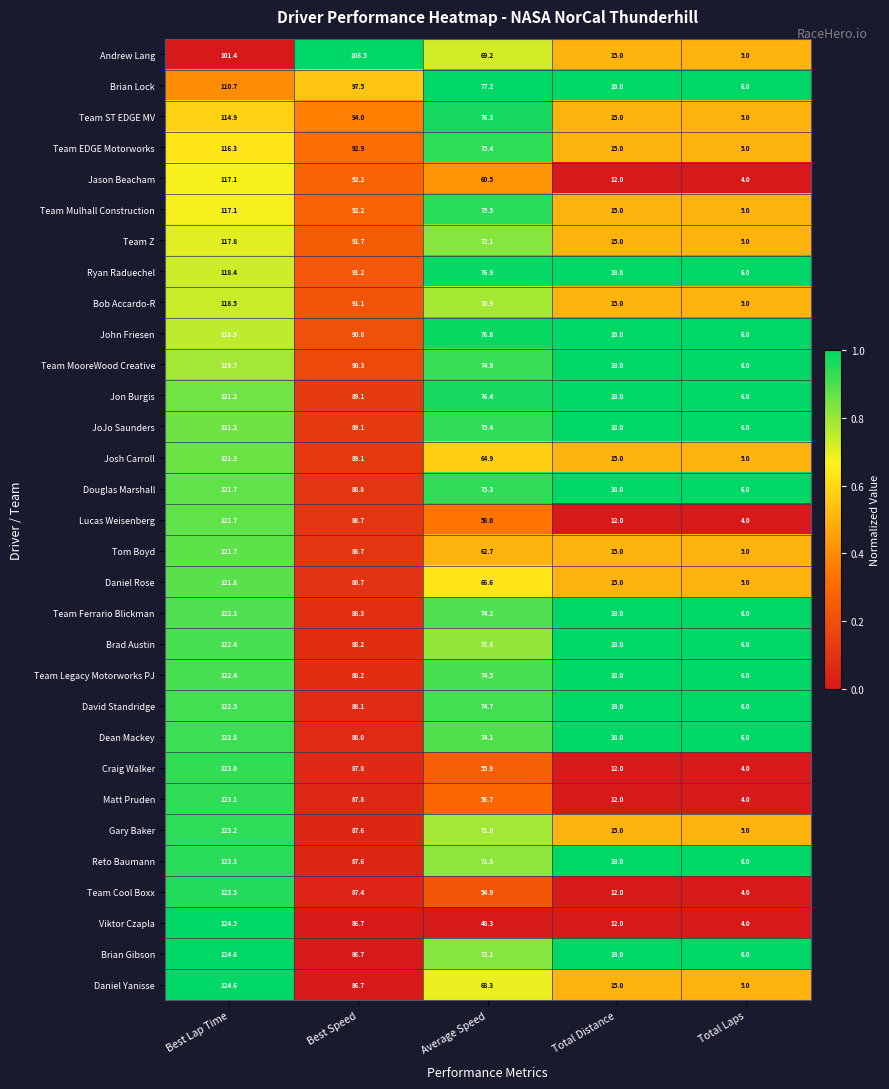

What is the difference between the Team Legacy Motorworks PJ values at Best Lap Time and Total Laps?

116.4